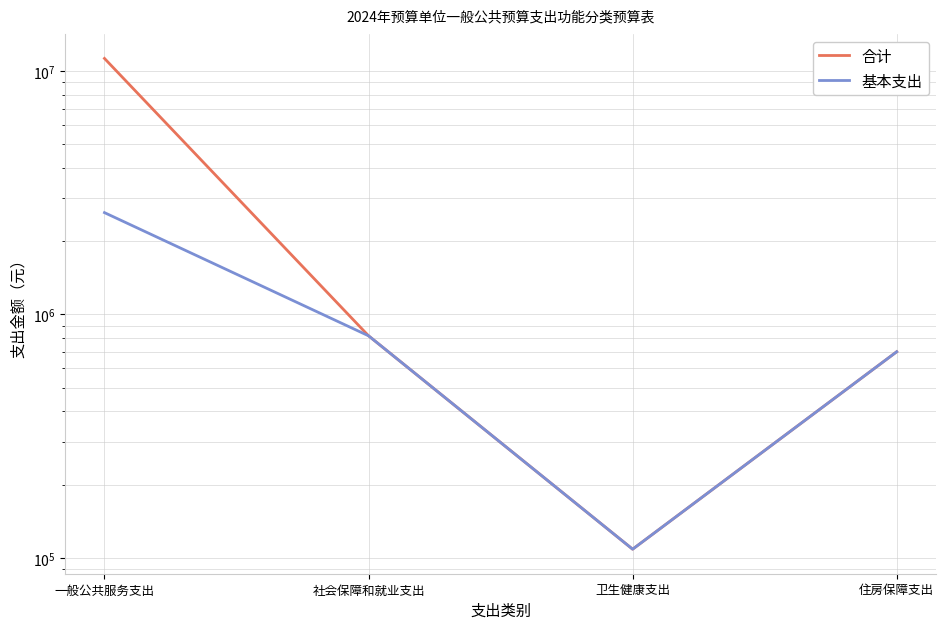

What is the lowest value of the 基本支出 series?

108613.0